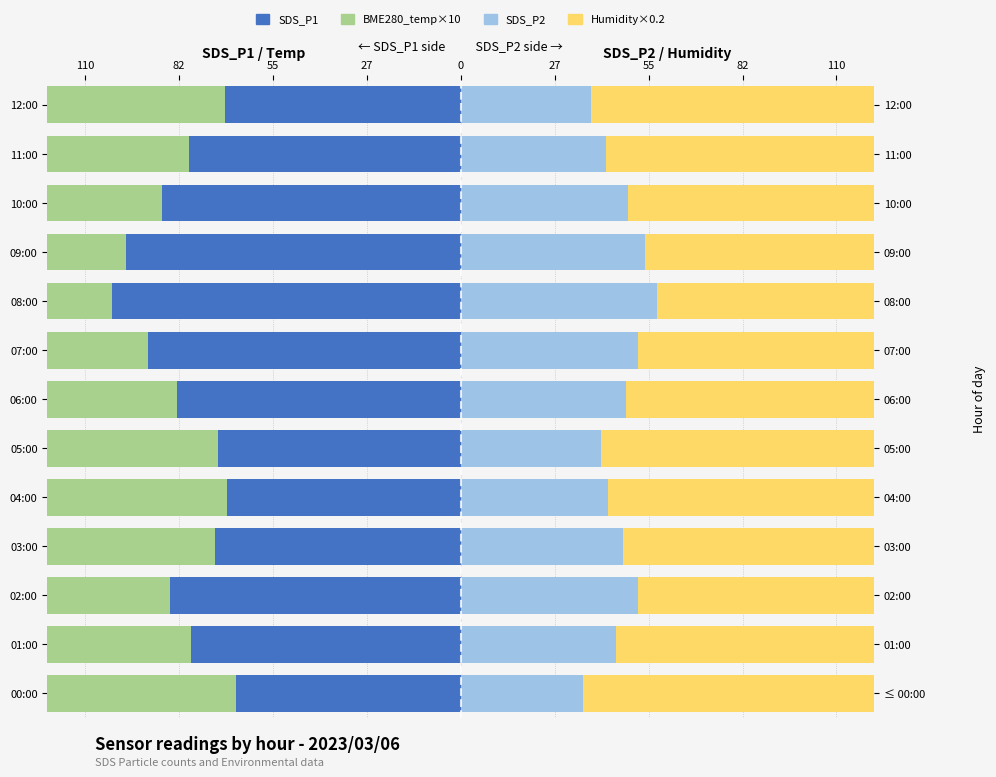

What is the maximum value shown in the chart?

200.0